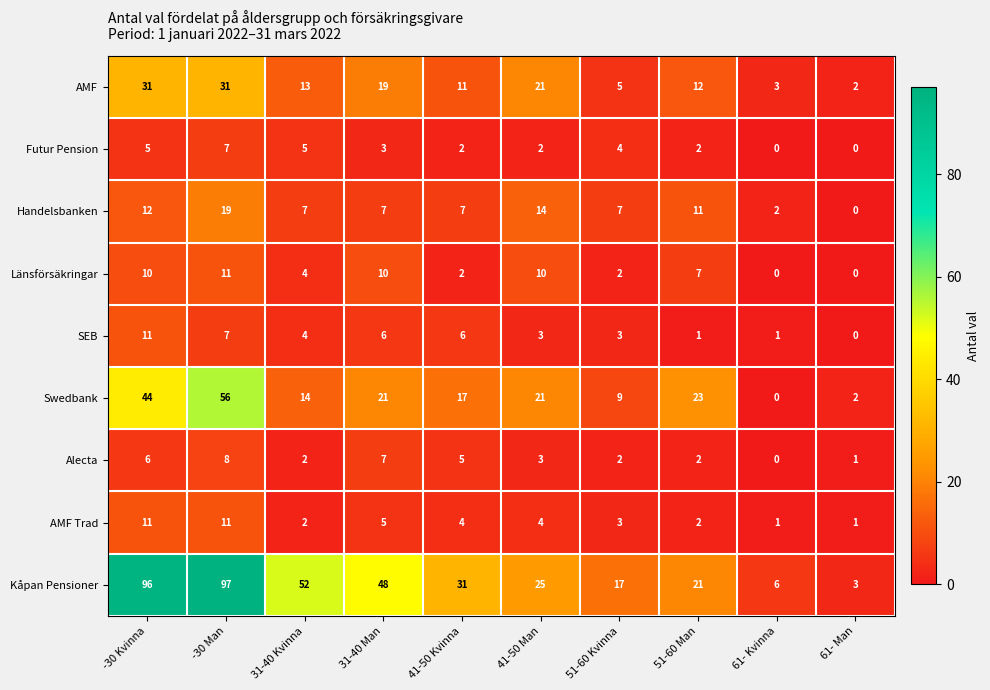

At which category is the sum across all series the highest?

-30 Man